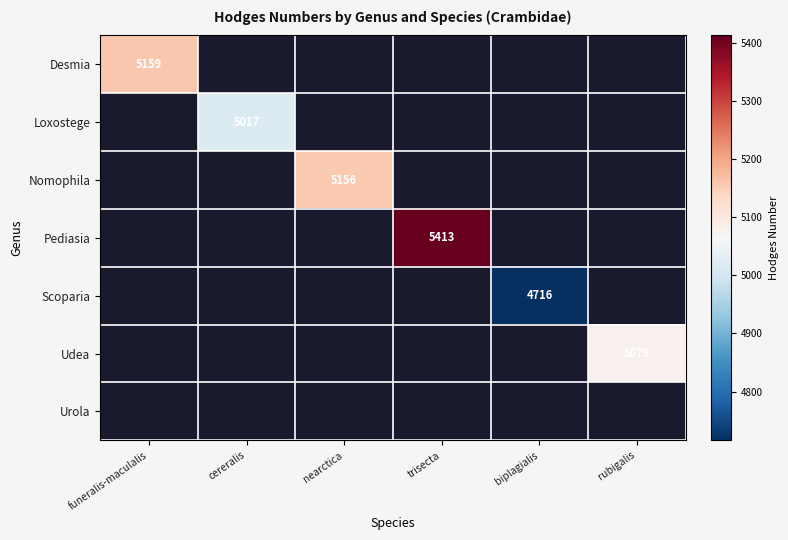

True or false: Loxostege has a value of 5017 at cereralis.

True